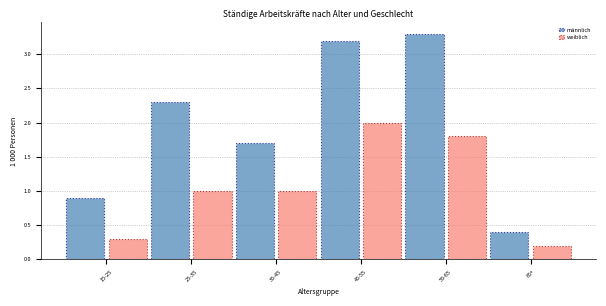

Reading left to right, extract all data points from this chart.

männlich: 15-25=0.9	25-35=2.3	35-45=1.7	45-55=3.2	55-65=3.3	65+=0.4
weiblich: 15-25=0.3	25-35=1.0	35-45=1.0	45-55=2.0	55-65=1.8	65+=0.2